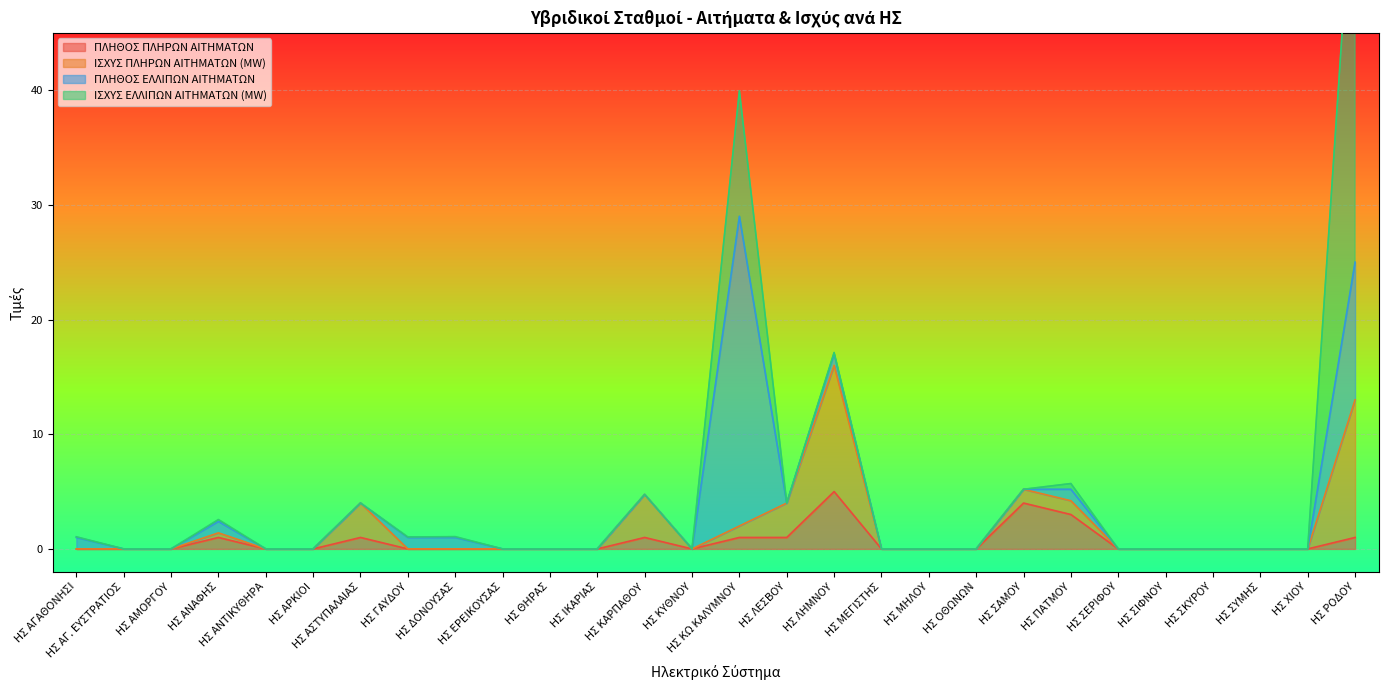

Which series has the largest total across all categories?

ΙΣΧΥΣ ΕΛΛΙΠΩΝ ΑΙΤΗΜΑΤΩΝ (MW)